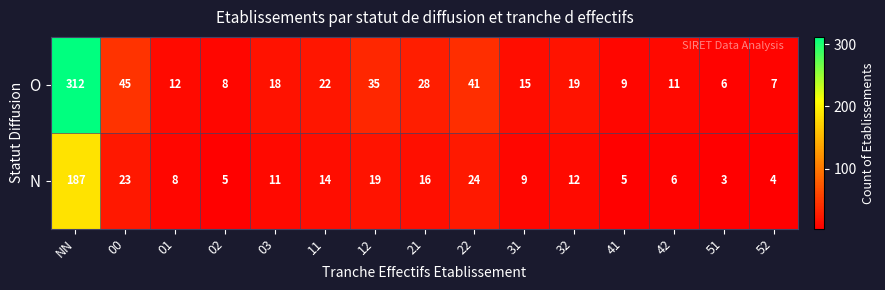

Which series has the widest spread of values?

O